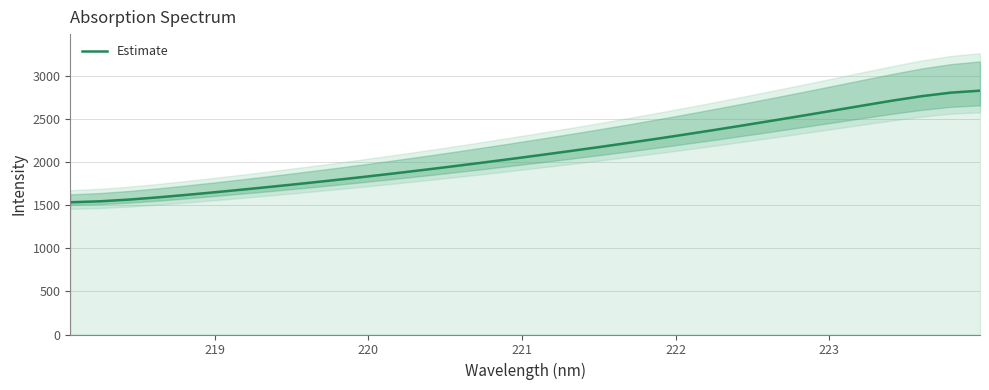

What is the maximum value for Estimate?

2830.7